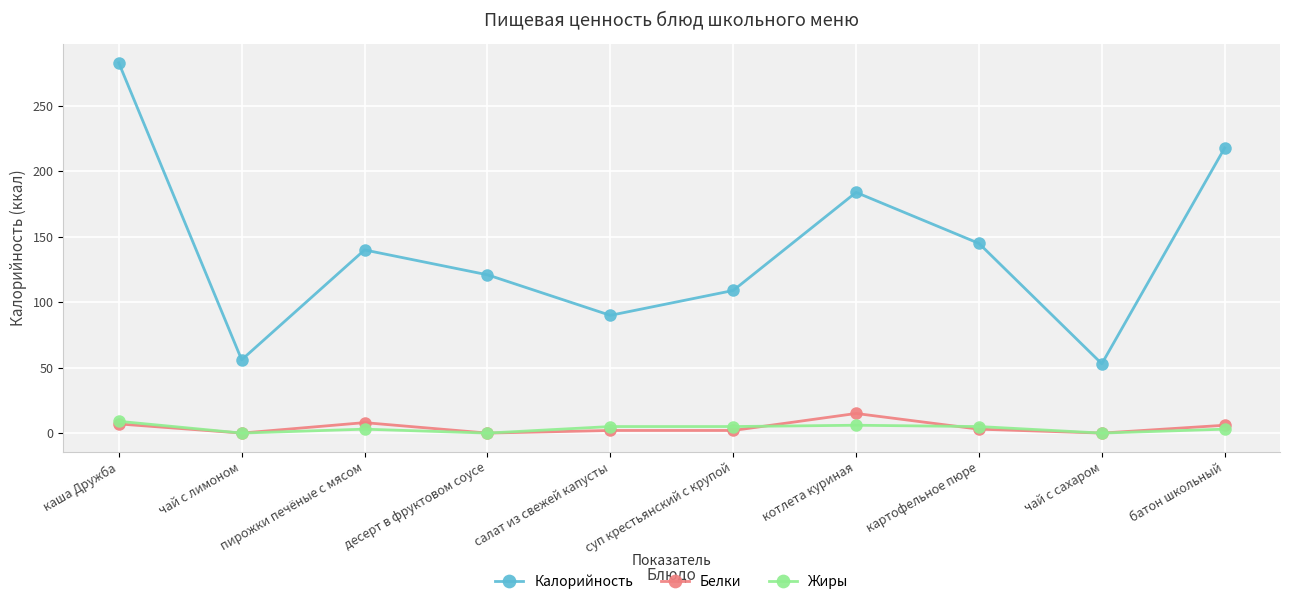

What is the sum of all Белки values?

43